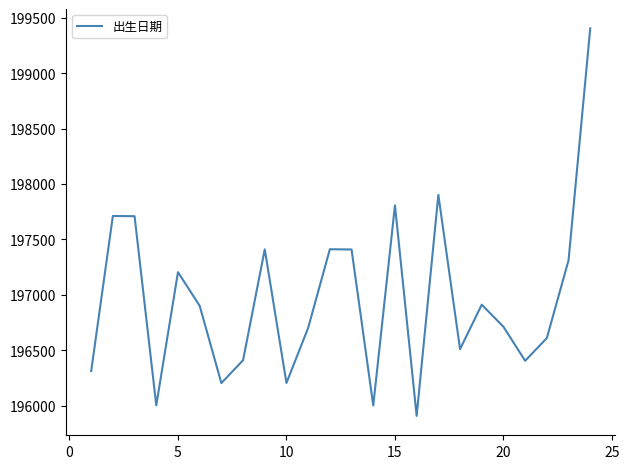

Does the chart have visible grid lines?

No